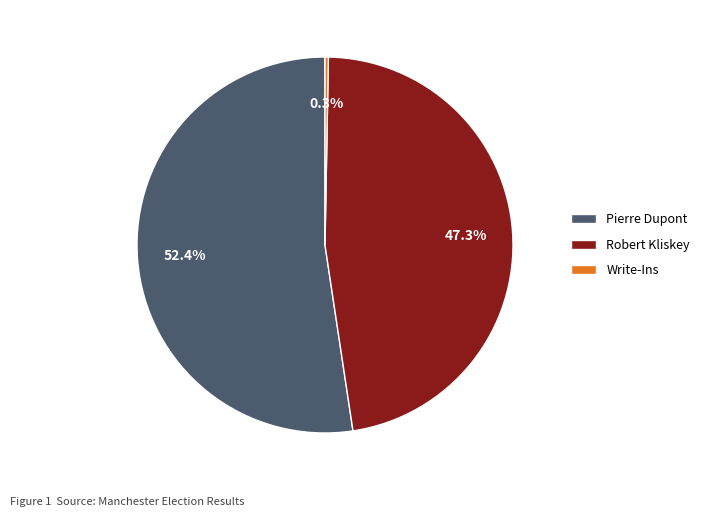

To the nearest percent, what is the average slice percentage?

33%